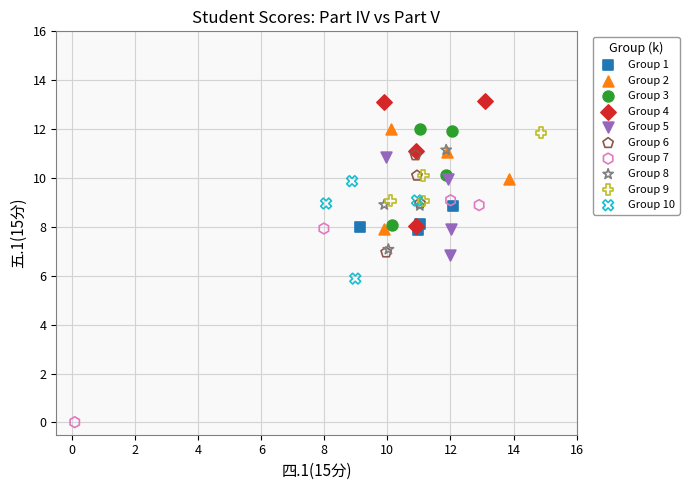

Which series has the largest Y range (max minus min)?

Group 7